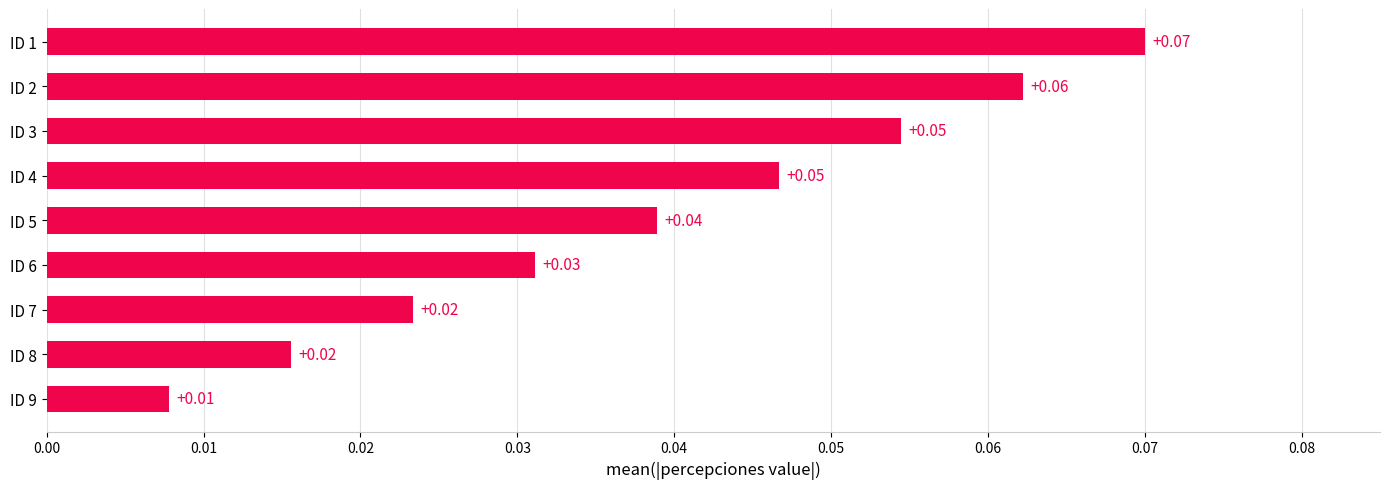

What is the sum of all values?

0.4